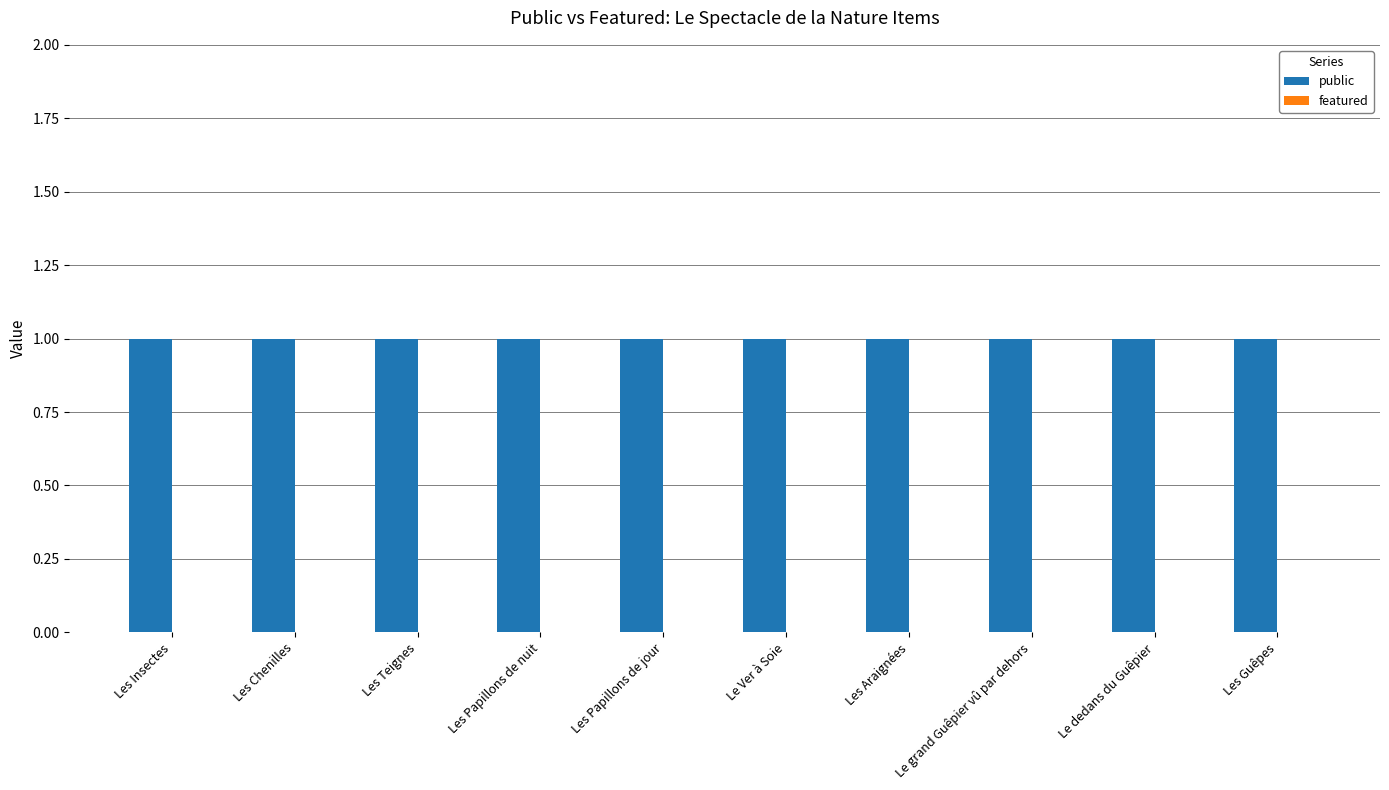

What are all the series names shown in the legend?

public, featured